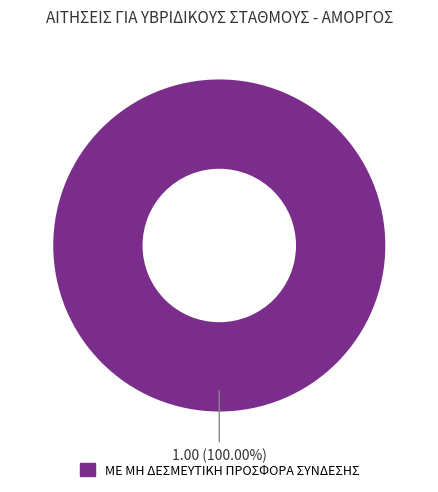

Is there any slice that represents more than half of the pie?

Yes